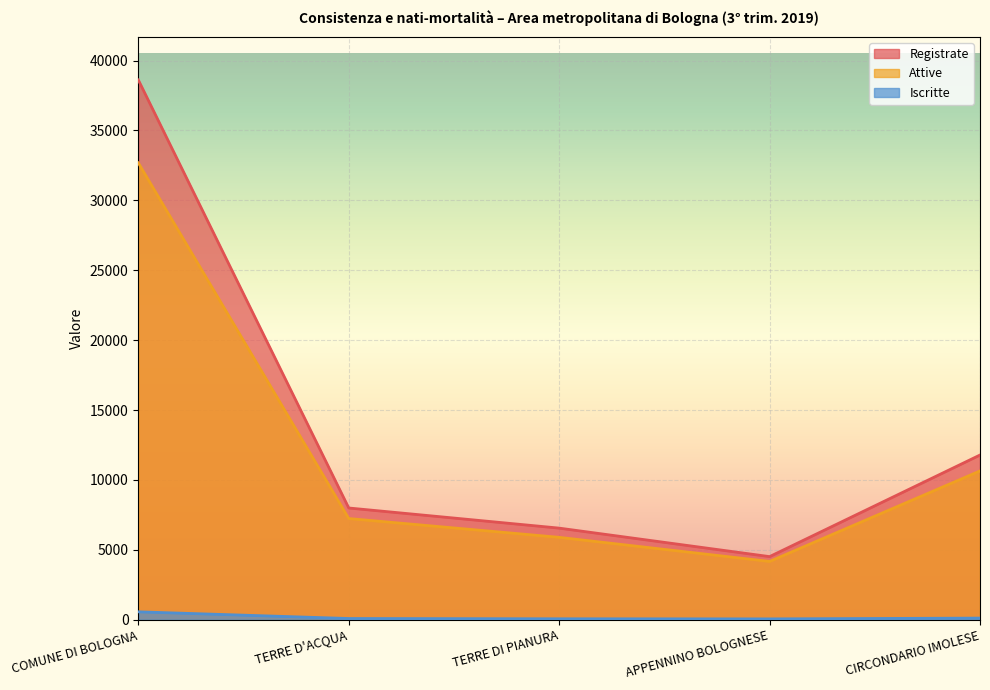

What position from the right is TERRE DI PIANURA?

3